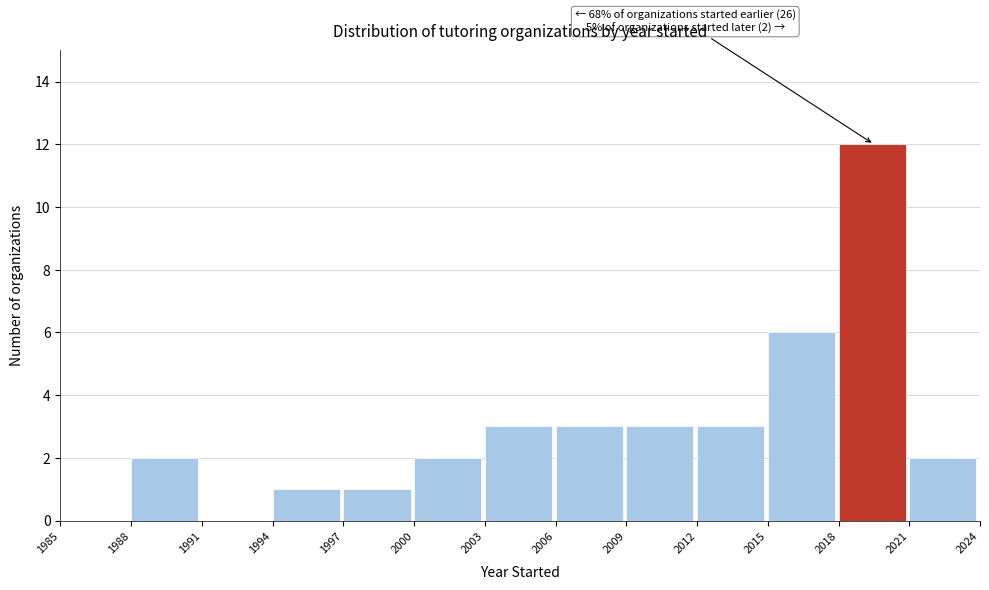

Which range on the x-axis has the tallest bar?

2018 to 2021